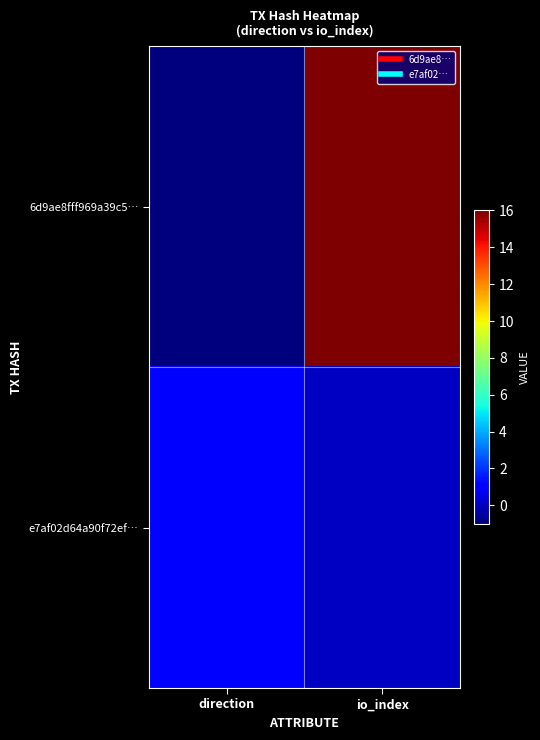

At how many categories does at least one series exceed 2?

1